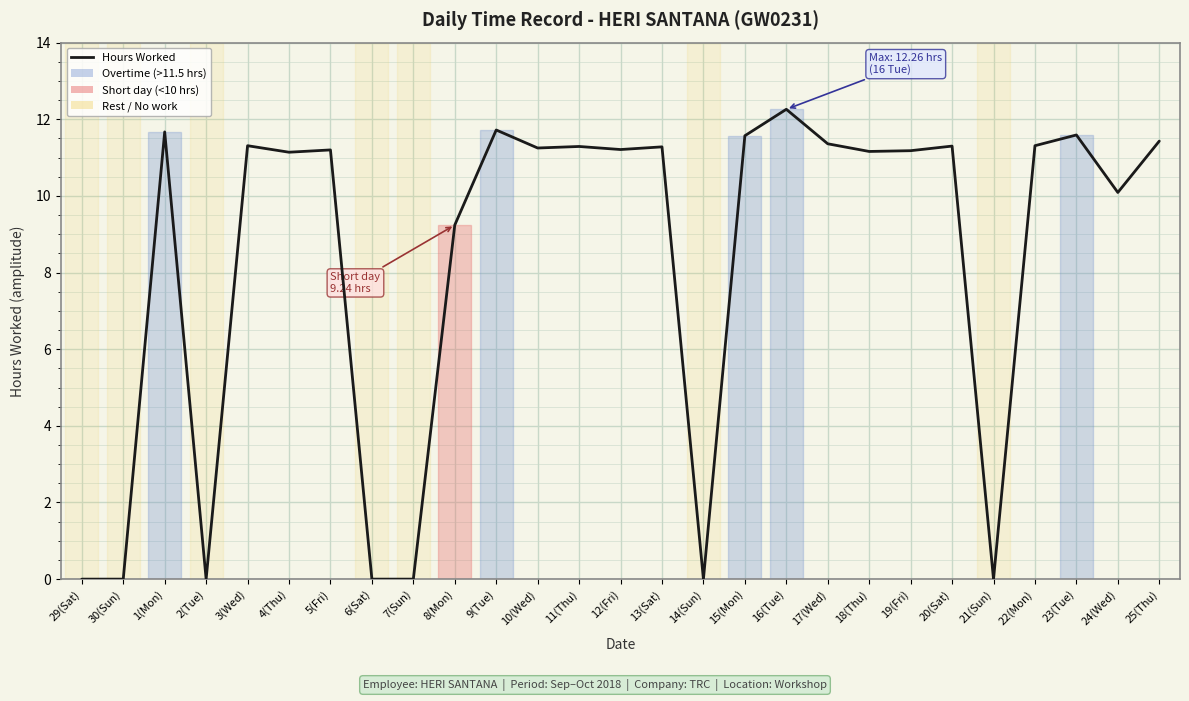

What is the average value?

8.3